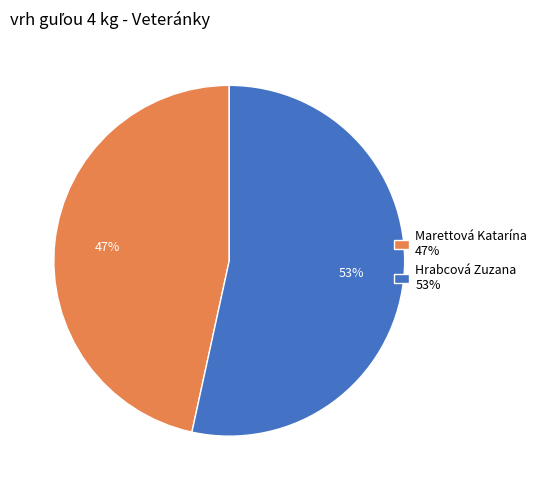

What percentage is the Hrabcová Zuzana slice, to the nearest percent?

53%